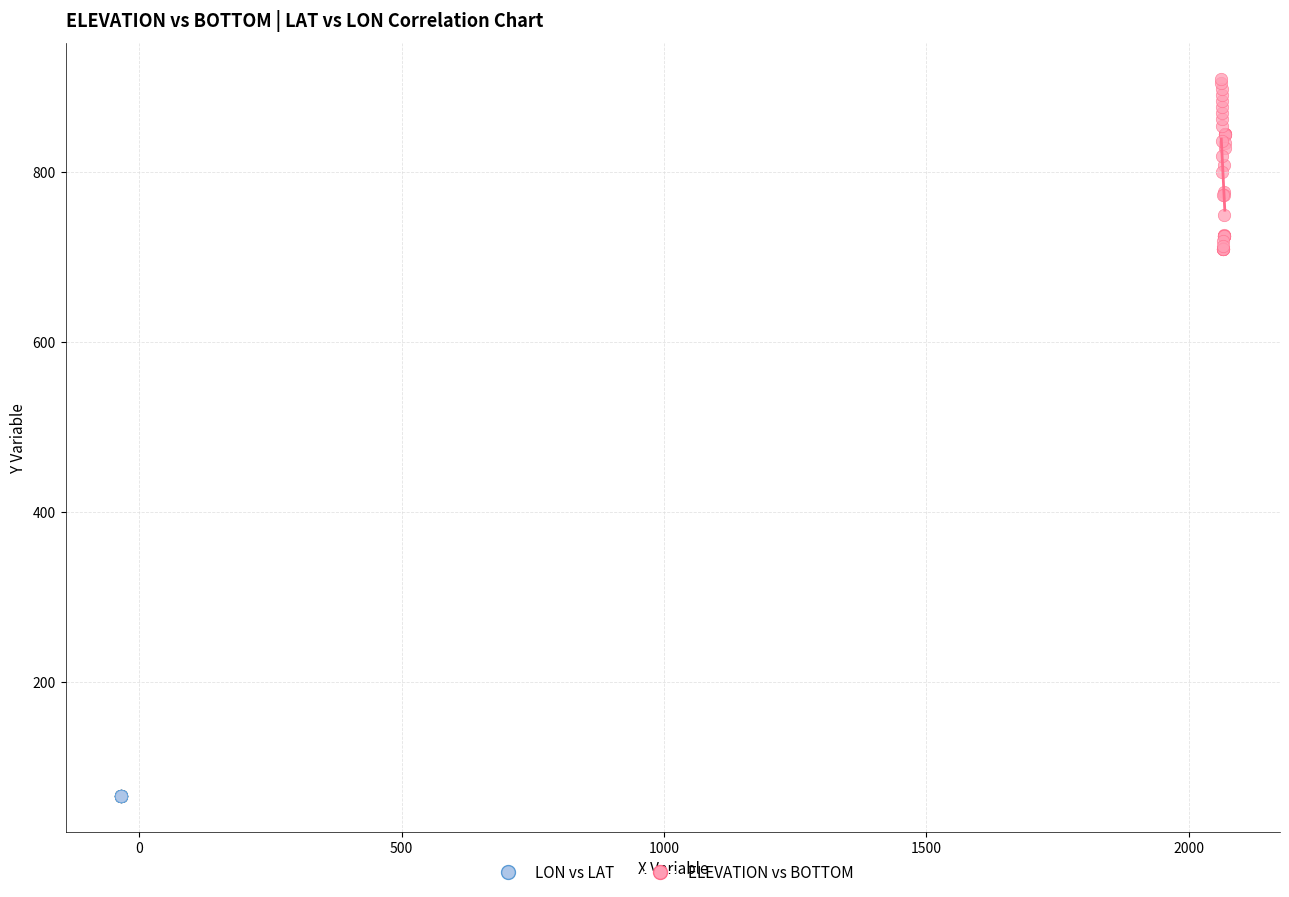

Which series reaches the maximum Y coordinate?

ELEVATION vs BOTTOM